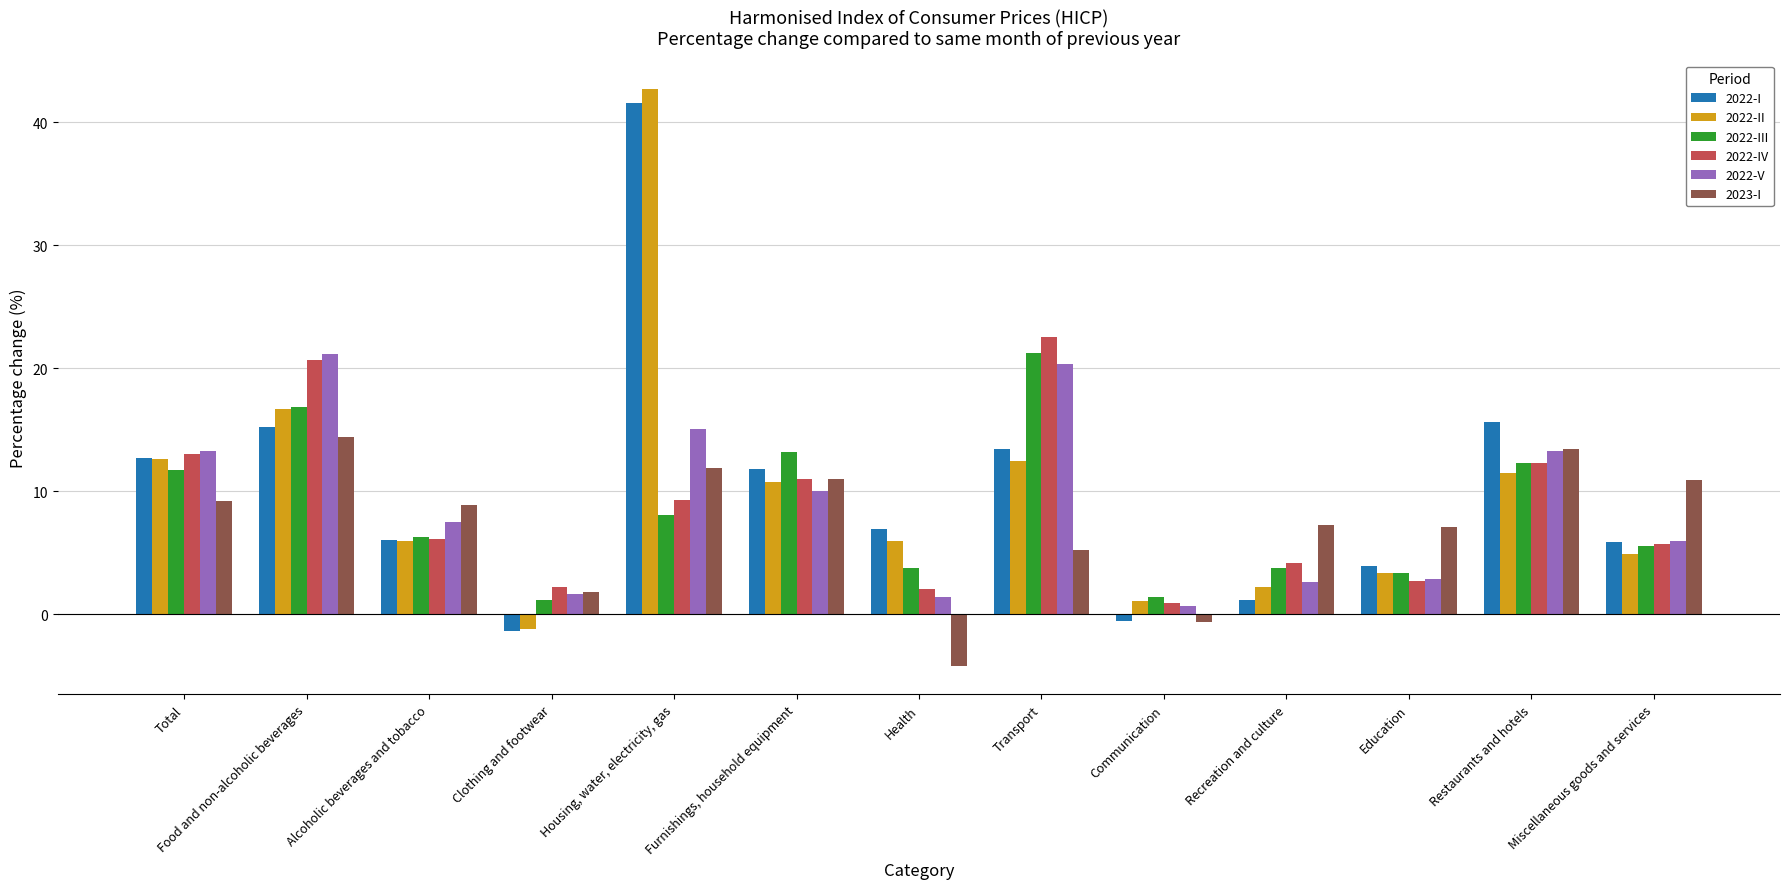

At which label does 2022-III reach its peak?

Transport